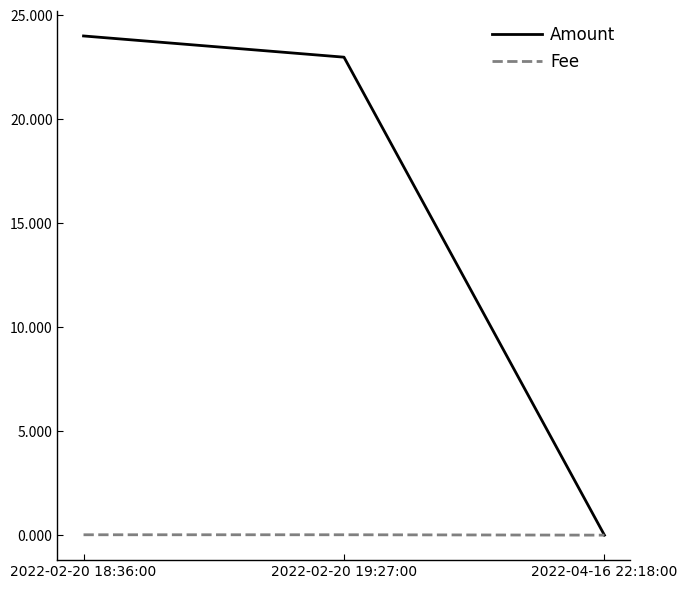

True or false: Amount has a value of 15.9 at 2022-02-20 19:27:00.

False